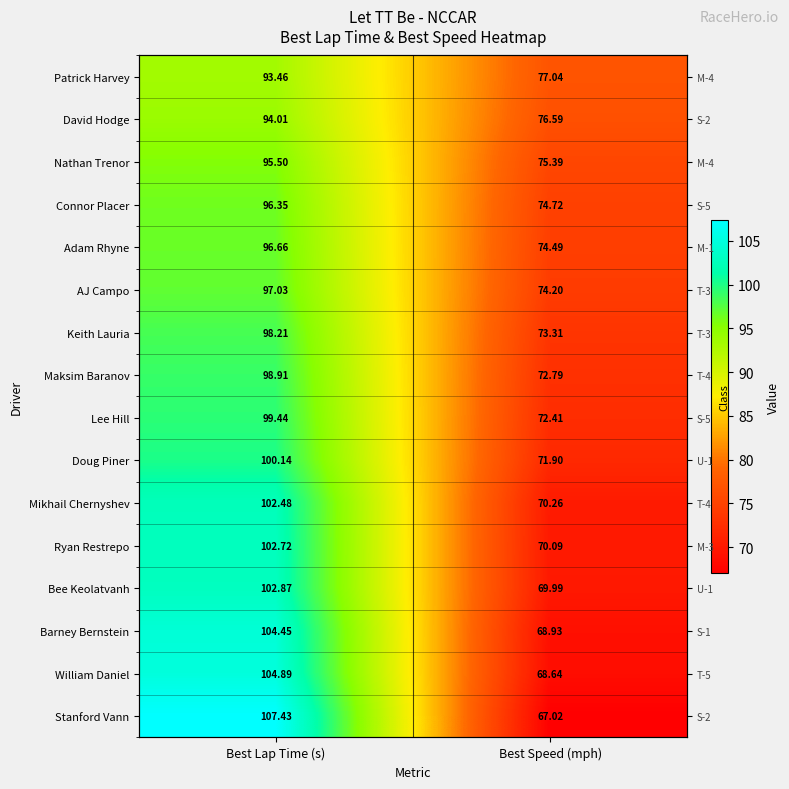

List the series in order of their peak value, lowest first.

Patrick Harvey, David Hodge, Nathan Trenor, Connor Placer, Adam Rhyne, AJ Campo, Keith Lauria, Maksim Baranov, Lee Hill, Doug Piner, Mikhail Chernyshev, Ryan Restrepo, Bee Keolatvanh, Barney Bernstein, William Daniel, Stanford Vann